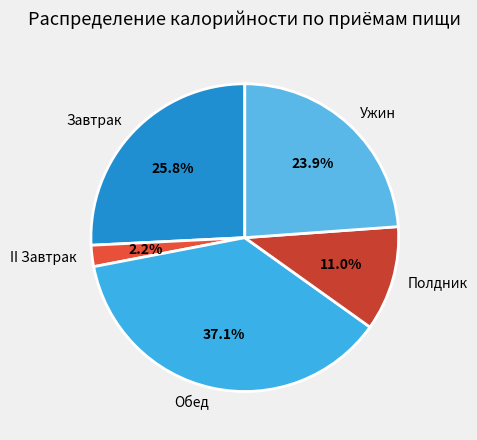

What is the smallest slice in the pie chart?

II Завтрак